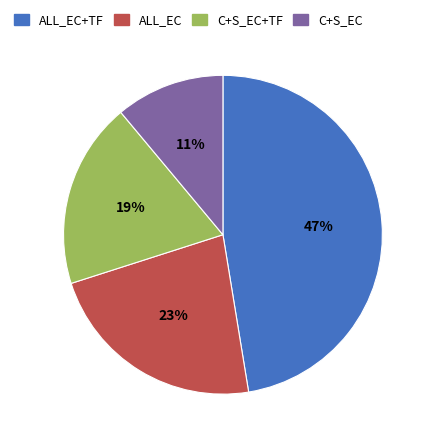

To the nearest percent, what portion does ALL_EC represent?

23%